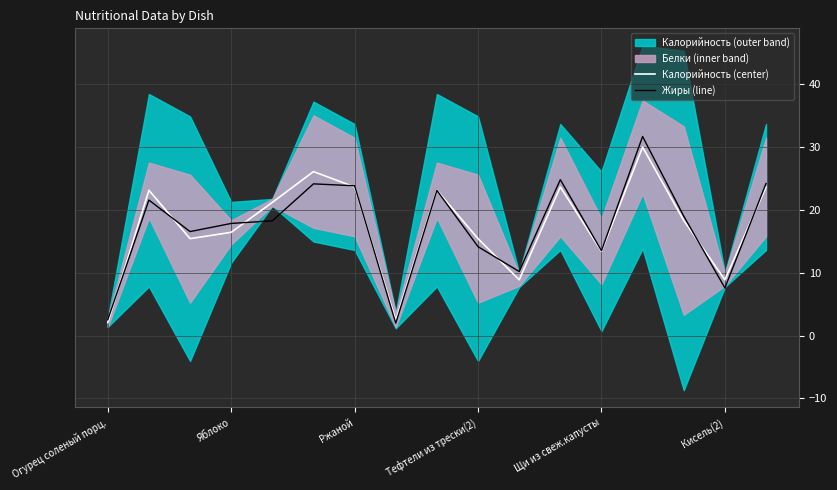

How many categories are shown in the chart?

17